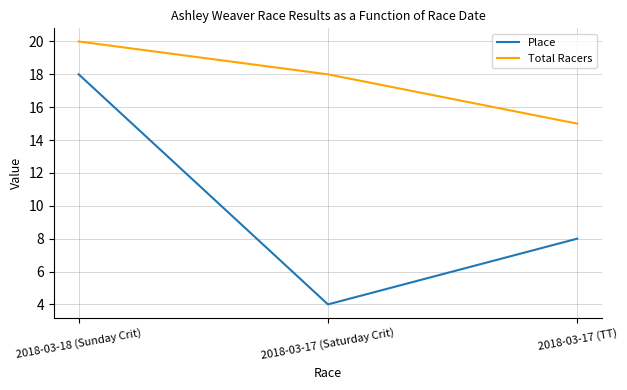

The Total Racers series shows 18 at 2018-03-17 (Saturday Crit). True or false?

True